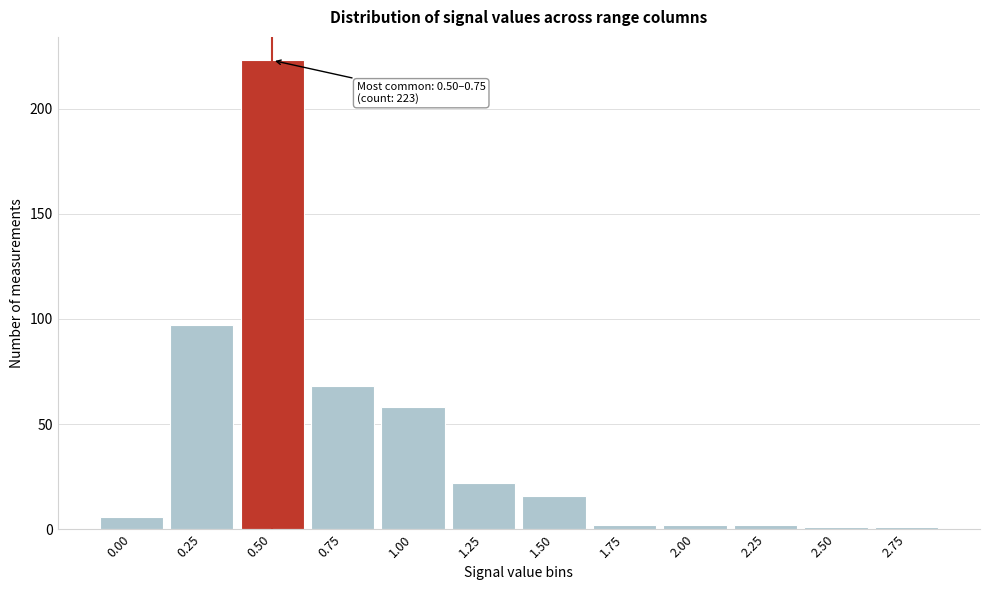

Reading left to right, what are all the values shown in this chart?

0.00=6	0.25=97	0.50=223	0.75=68	1.00=58	1.25=22	1.50=16	1.75=2	2.00=2	2.25=2	2.50=1	2.75=1